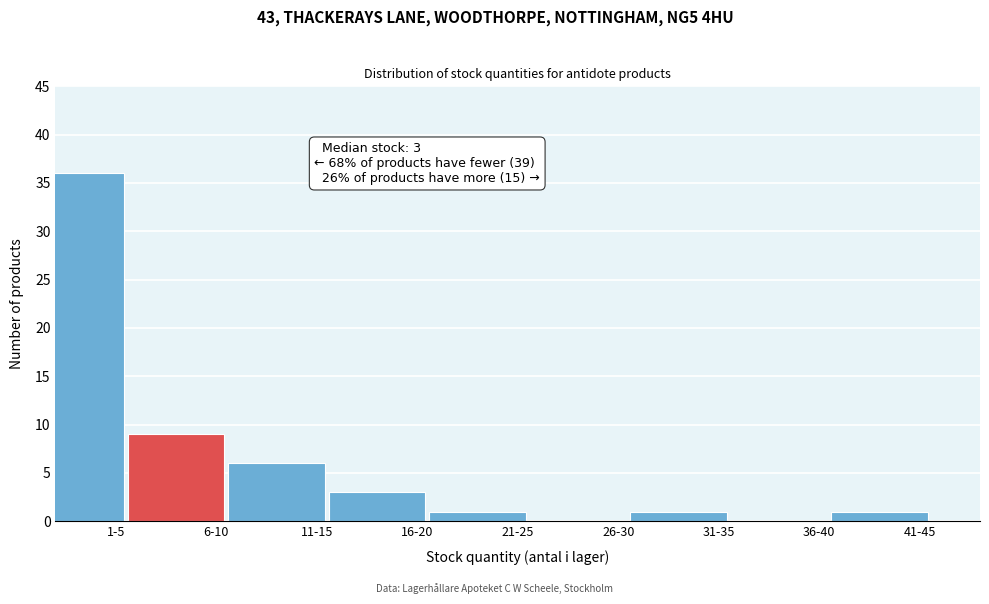

Reading left to right, extract all data points from this chart.

1-5=36	6-10=9	11-15=6	16-20=3	21-25=1	26-30=0	31-35=1	36-40=0	41-45=1